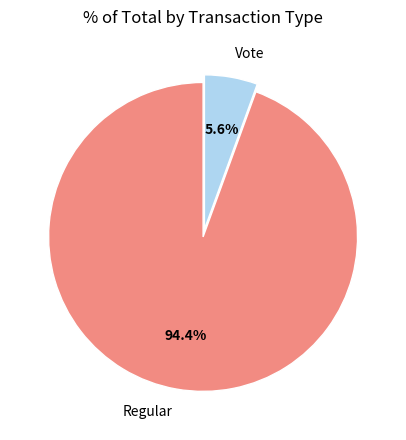

To the nearest percent, what percentage of the pie is Vote?

6%